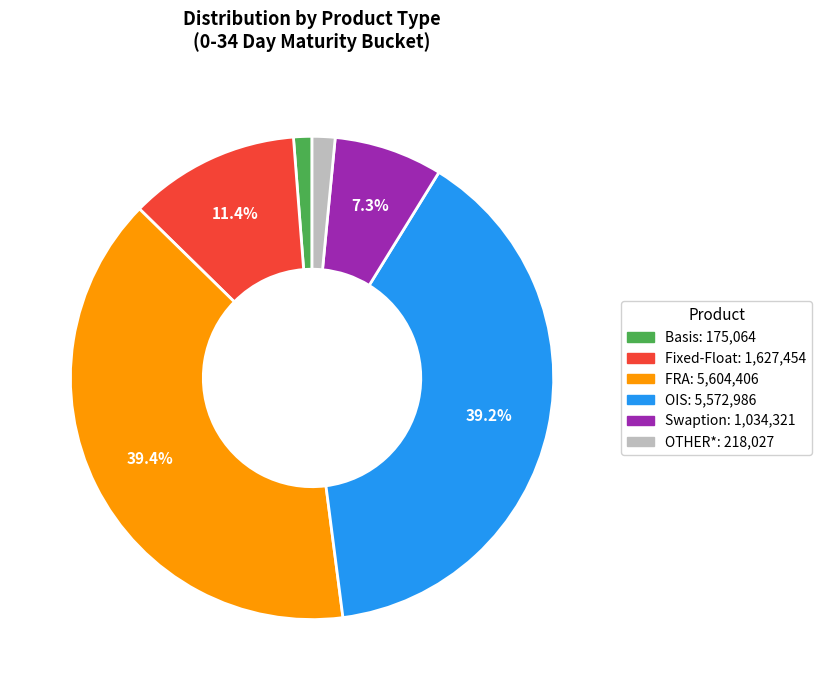

To the nearest percent, what is the difference between the OTHER* and Swaption slice percentages?

6%